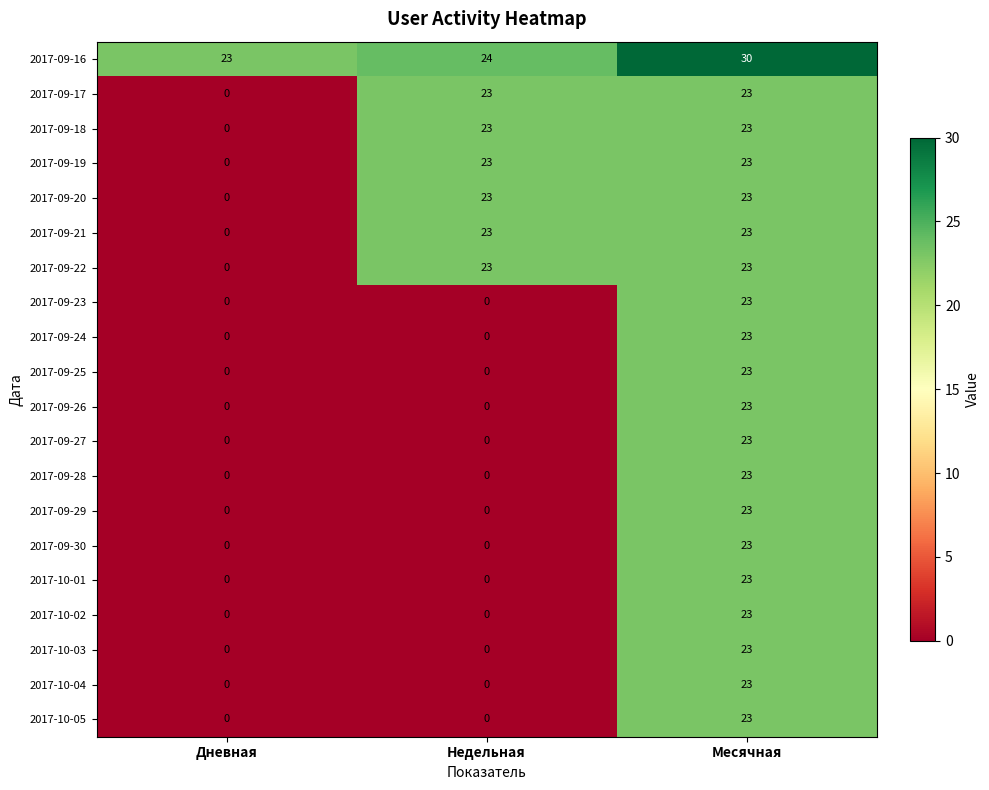

What is the greatest value displayed?

30